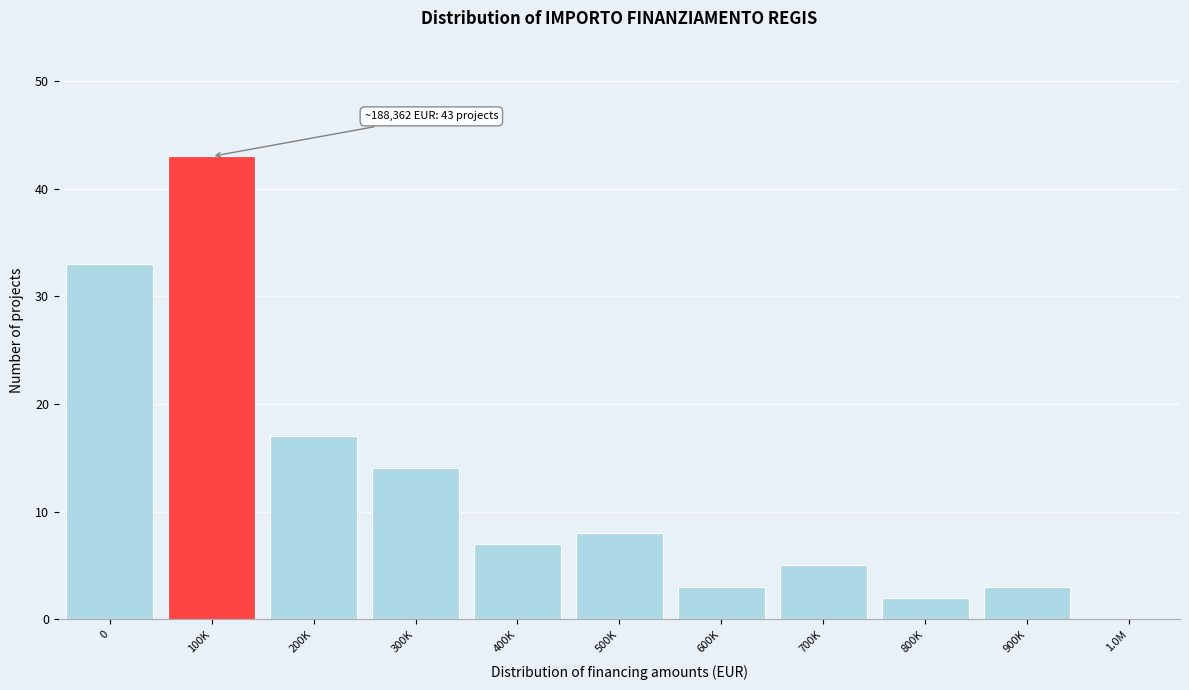

Reading right to left, list all the values displayed in this chart.

1.0M=0	900K=3	800K=2	700K=5	600K=3	500K=8	400K=7	300K=14	200K=17	100K=43	0=33